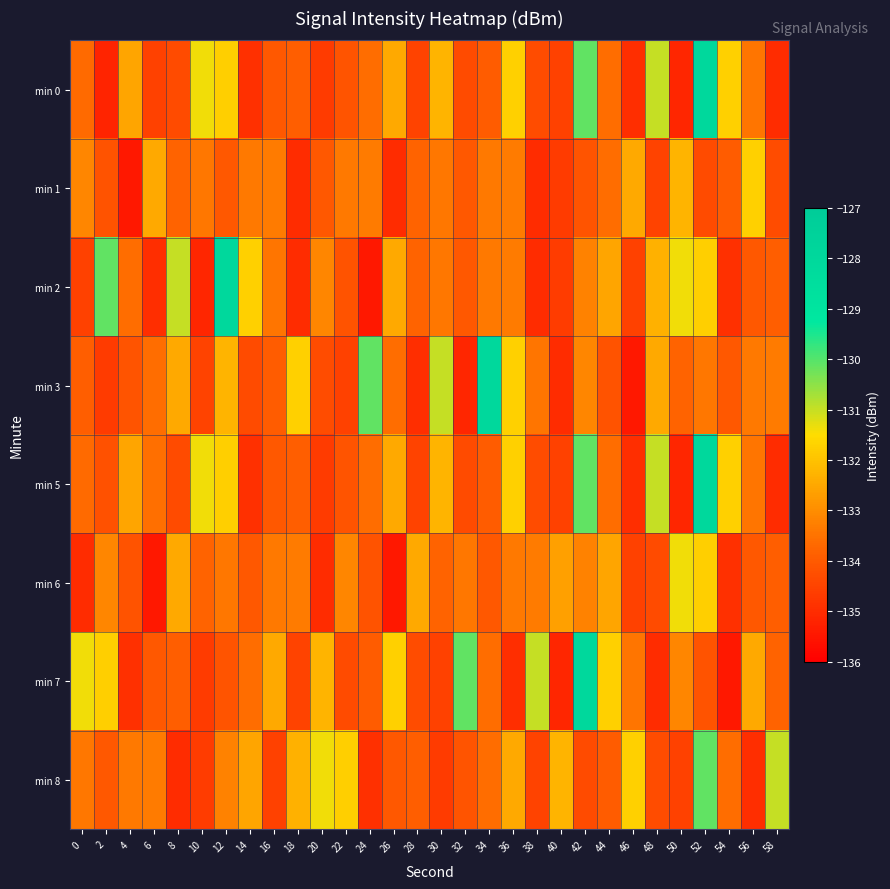

What is the difference between the highest and lowest values at 36?

3.2